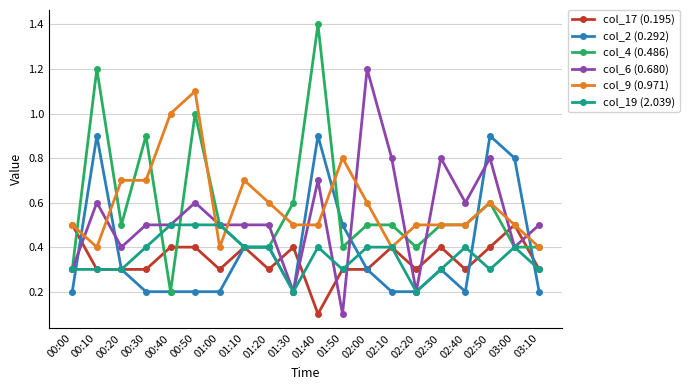

At which category is the sum across all series the highest?

01:40